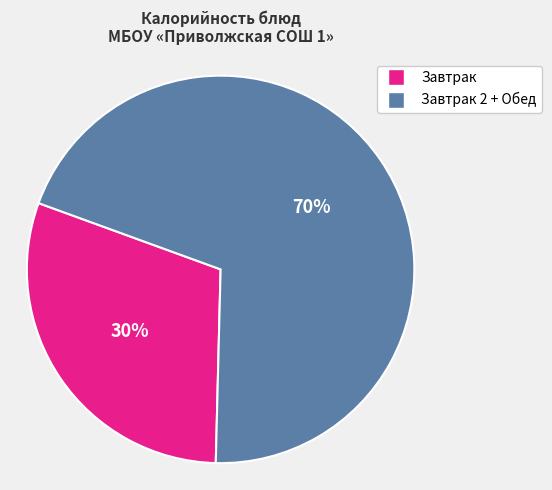

Is there any slice that represents more than half of the pie?

Yes